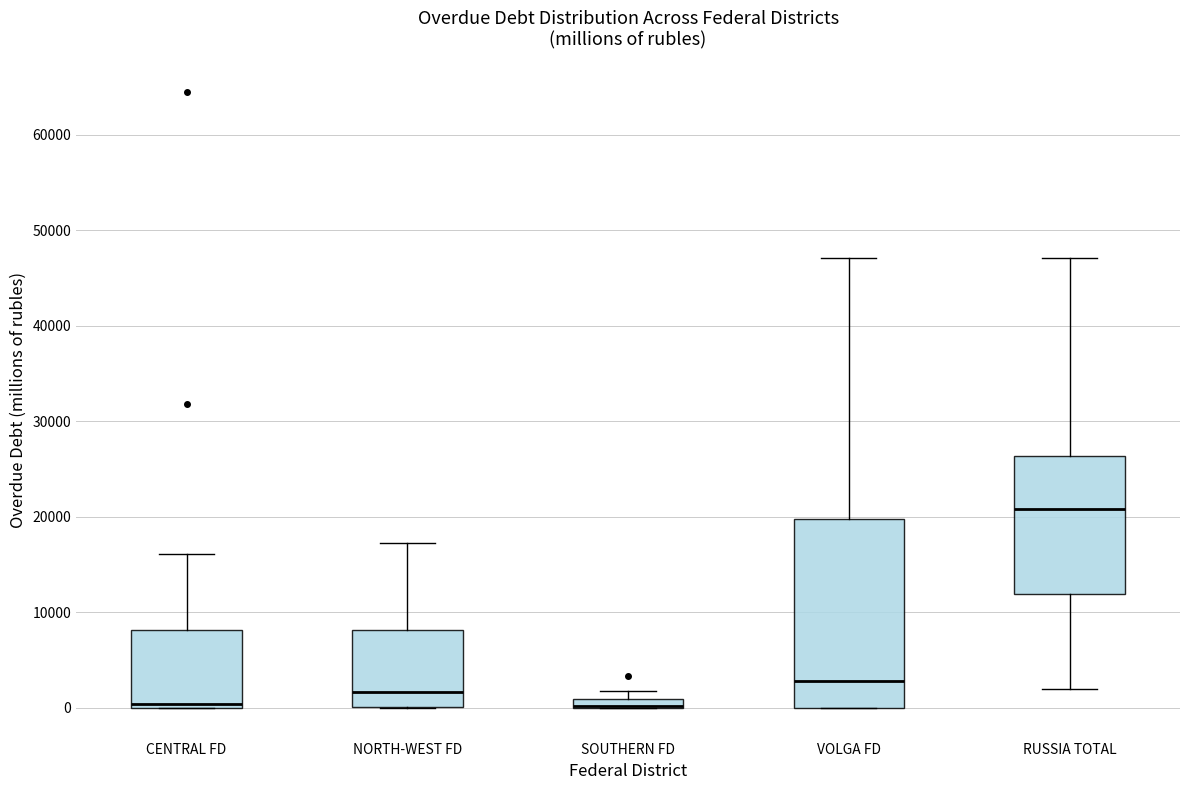

Where does the upper whisker of the box for RUSSIA TOTAL end on the y-axis? The values are not printed on the chart, so give them approximately, as read against the axis.

47000